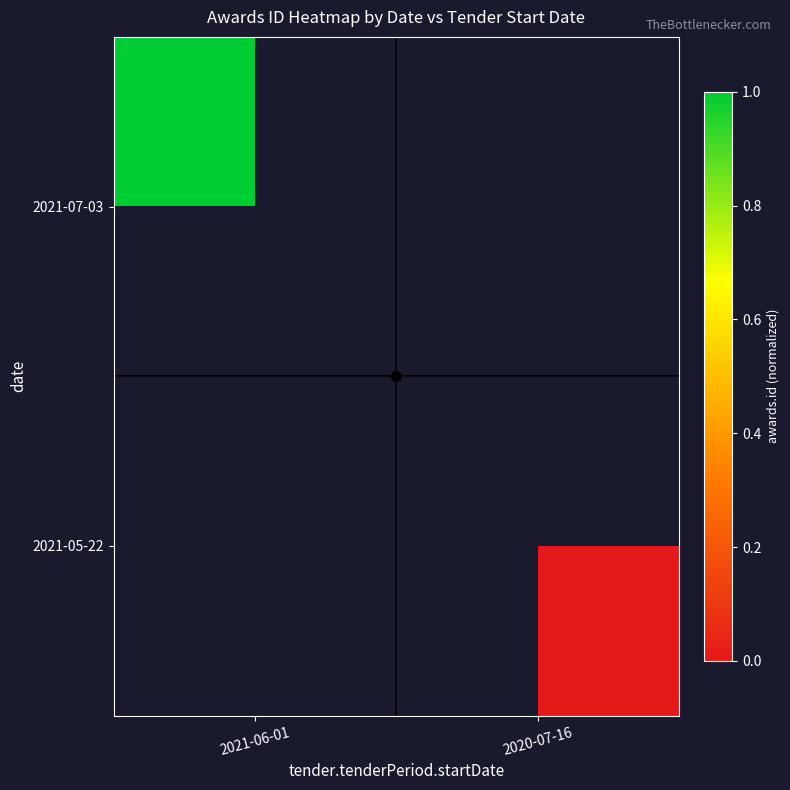

The value of 2021-07-03 at 2021-06-01 is 1.0. True or false?

True